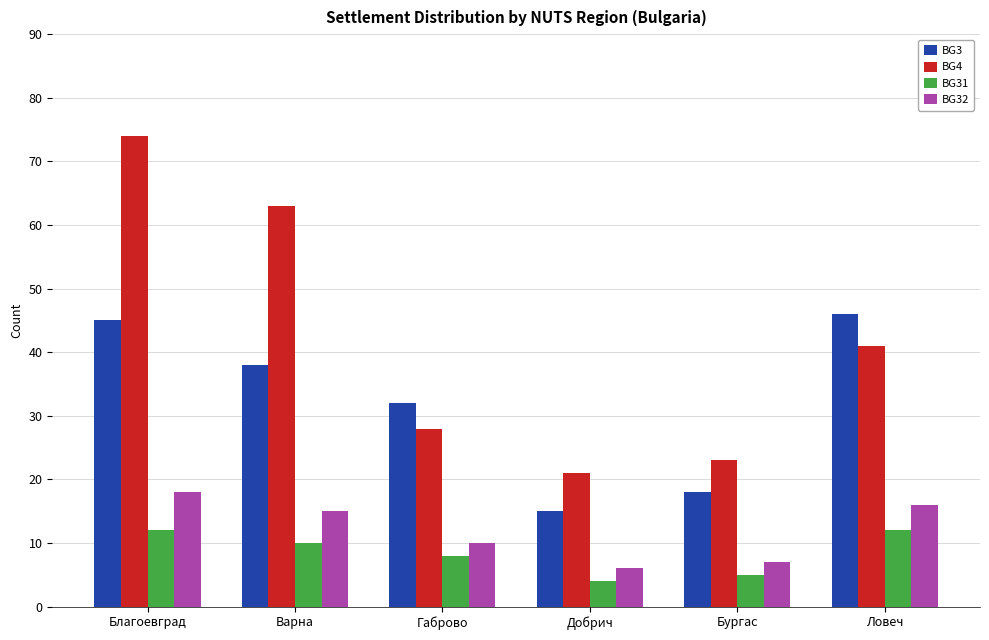

What is the difference between the BG3 values at Варна and Добрич?

23